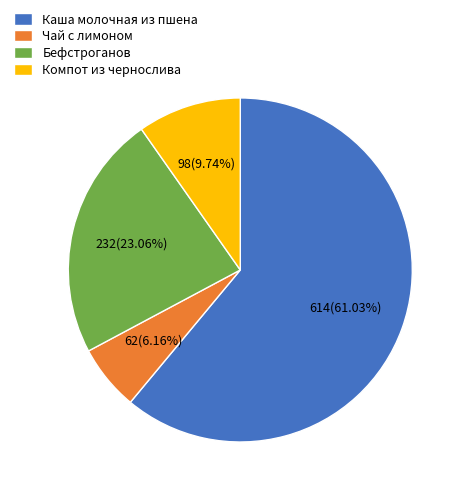

Count the number of slices in the pie.

4